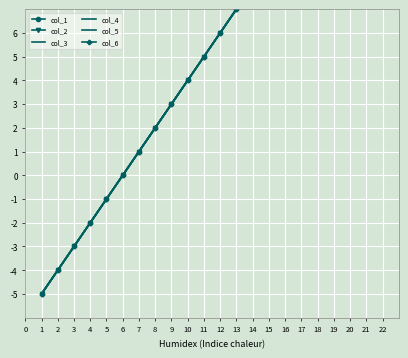

How many values in col_3 are above zero?

13